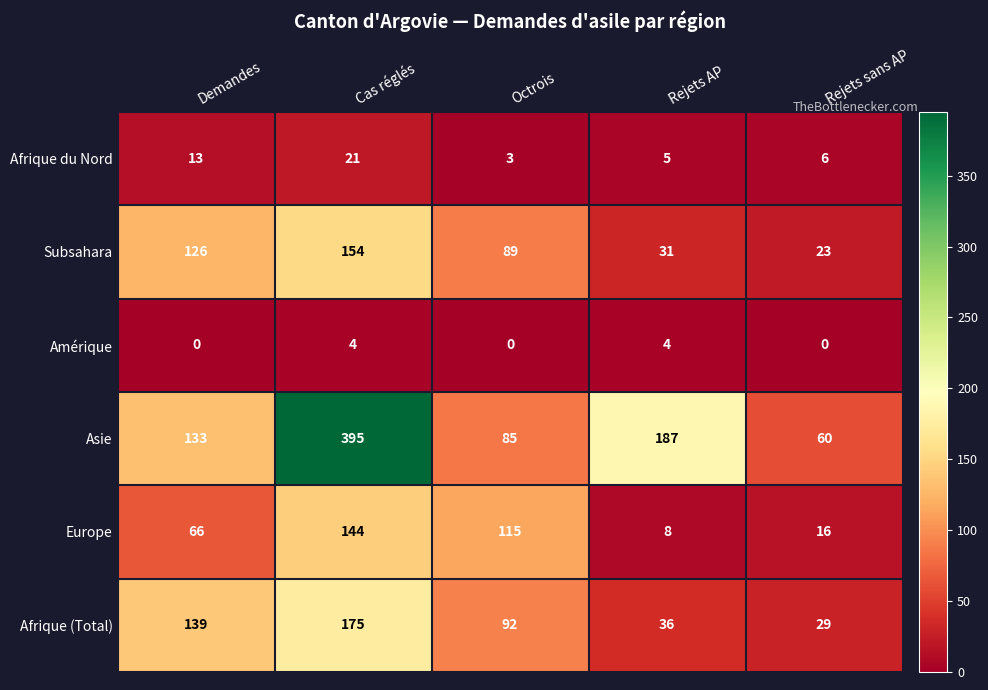

Is the value of Europe at Rejets sans AP greater than the value of Asie at Rejets AP?

No